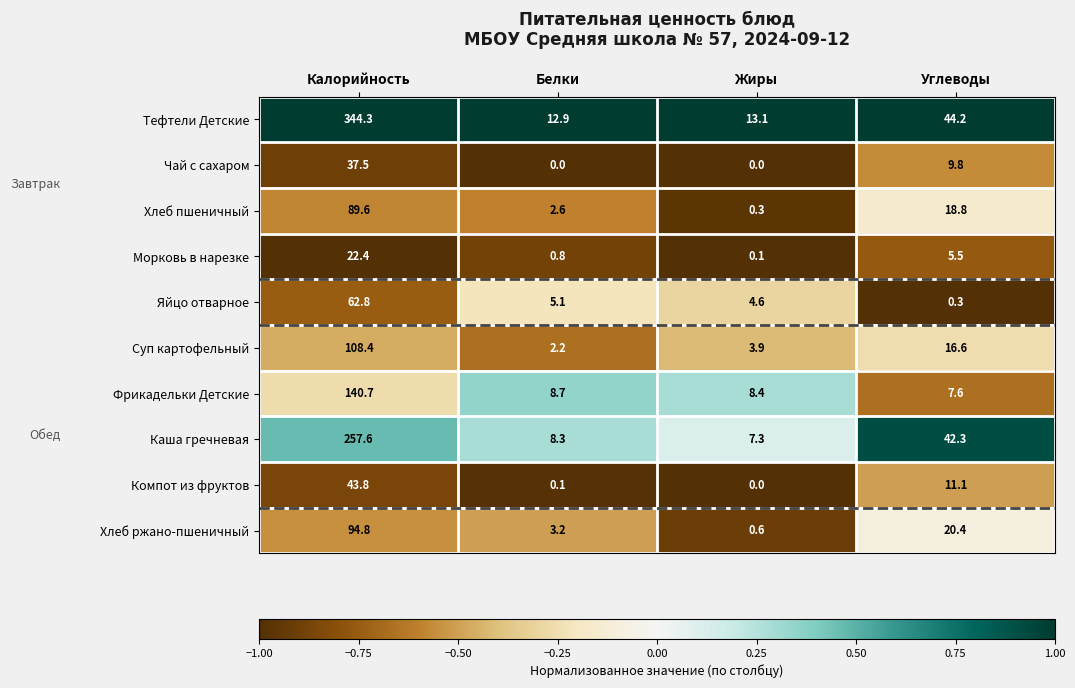

How many distinct data groups are displayed?

10